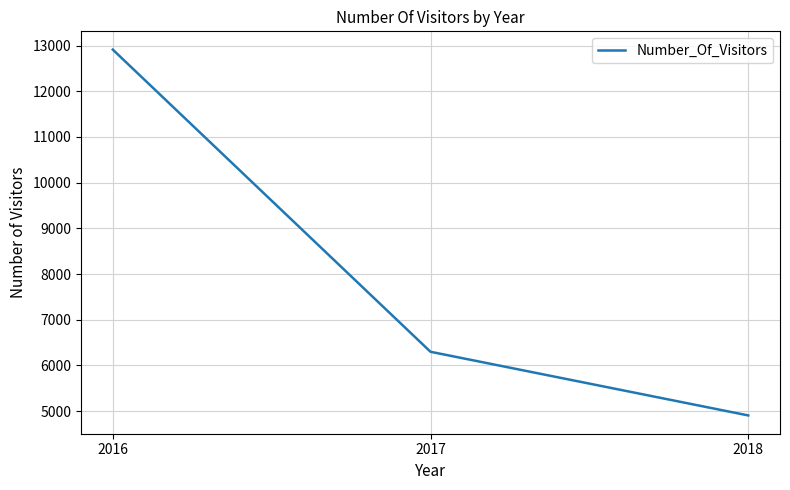

What is the change in value from 2016 to 2018?

-8006